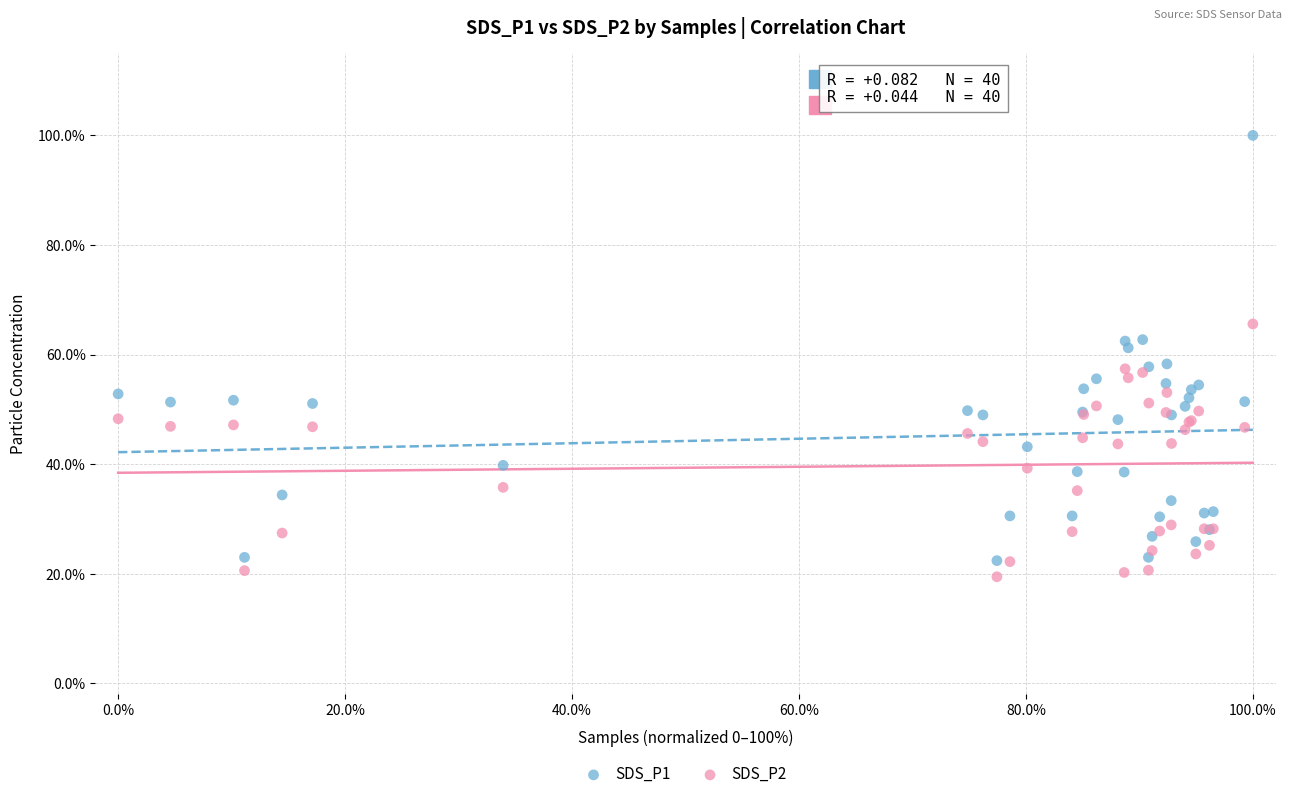

What are all the series names shown in the legend?

SDS_P1, SDS_P2